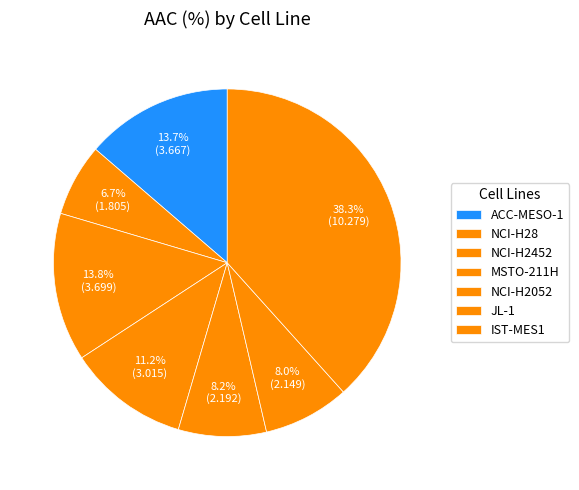

How many segments does this pie chart have?

7